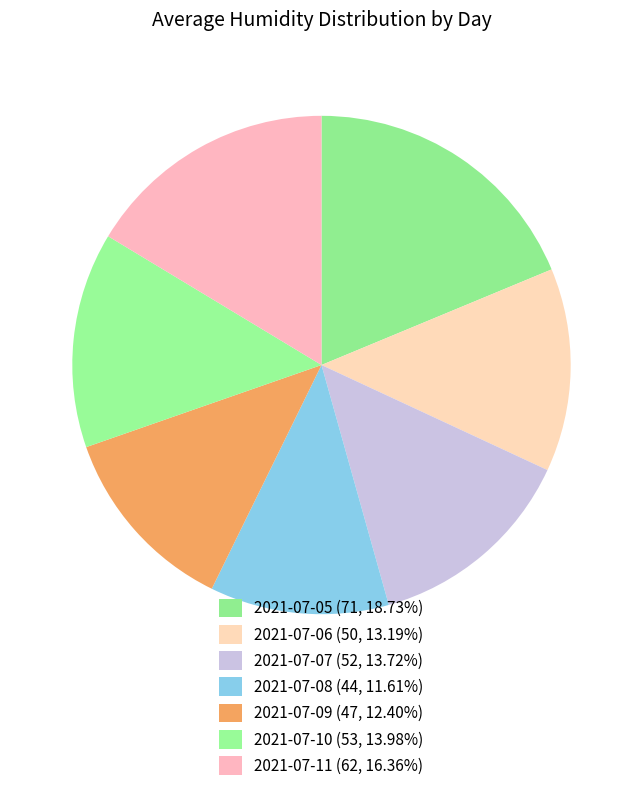

To the nearest percent, what percentage of the pie is 2021-07-07?

14%